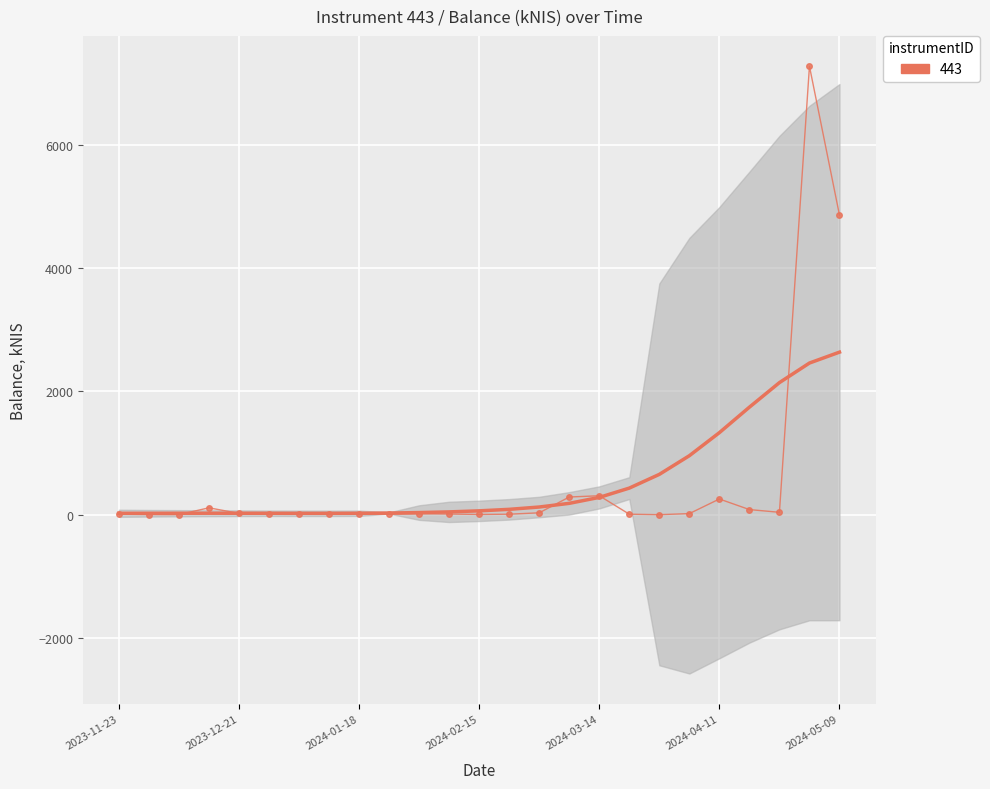

The chart shows a value of 9.5 at 7. True or false?

False